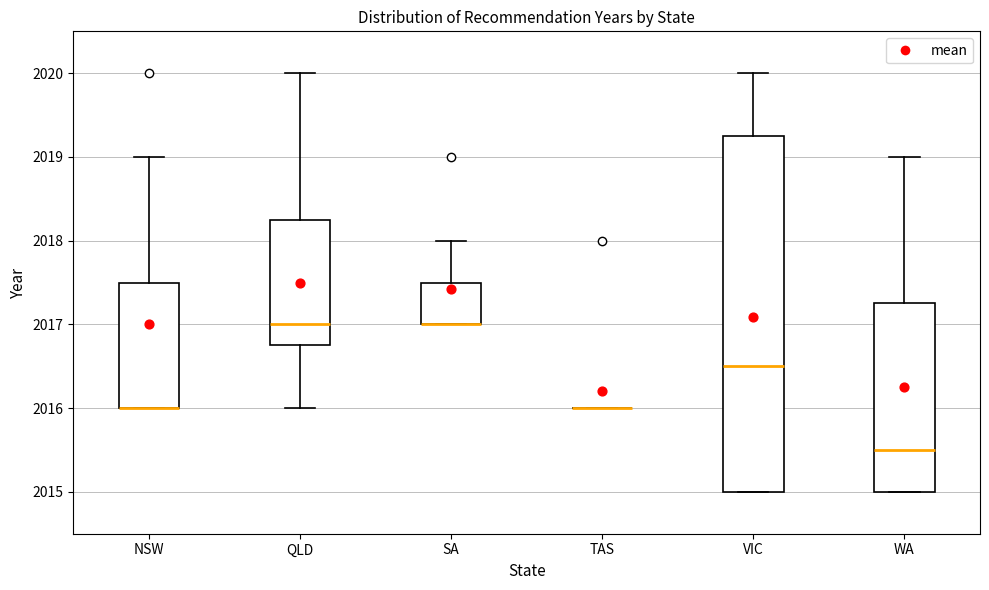

Comparing the boxes themselves (not the whiskers), which one is the tallest?

VIC